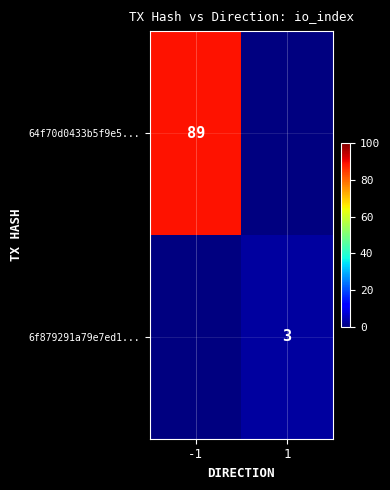

The 6f879291a79e7ed1... series shows 2 at 1. True or false?

False